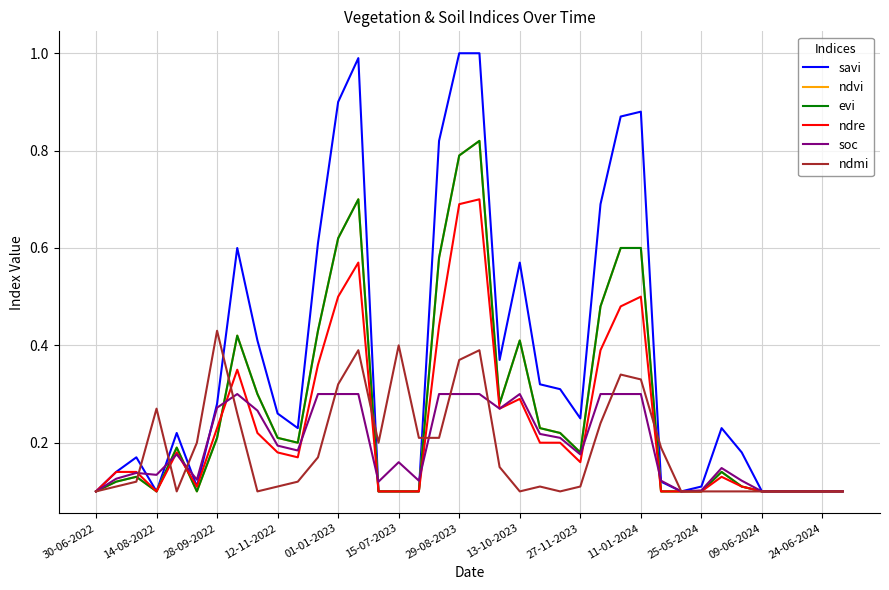

Does the chart have visible grid lines?

Yes